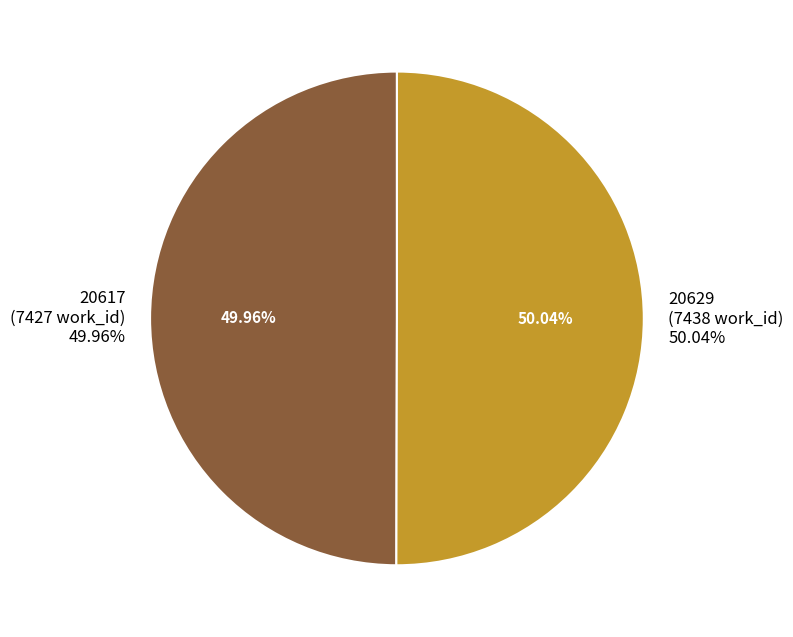

Is the sum of 20629 and 20617 greater than half?

Yes